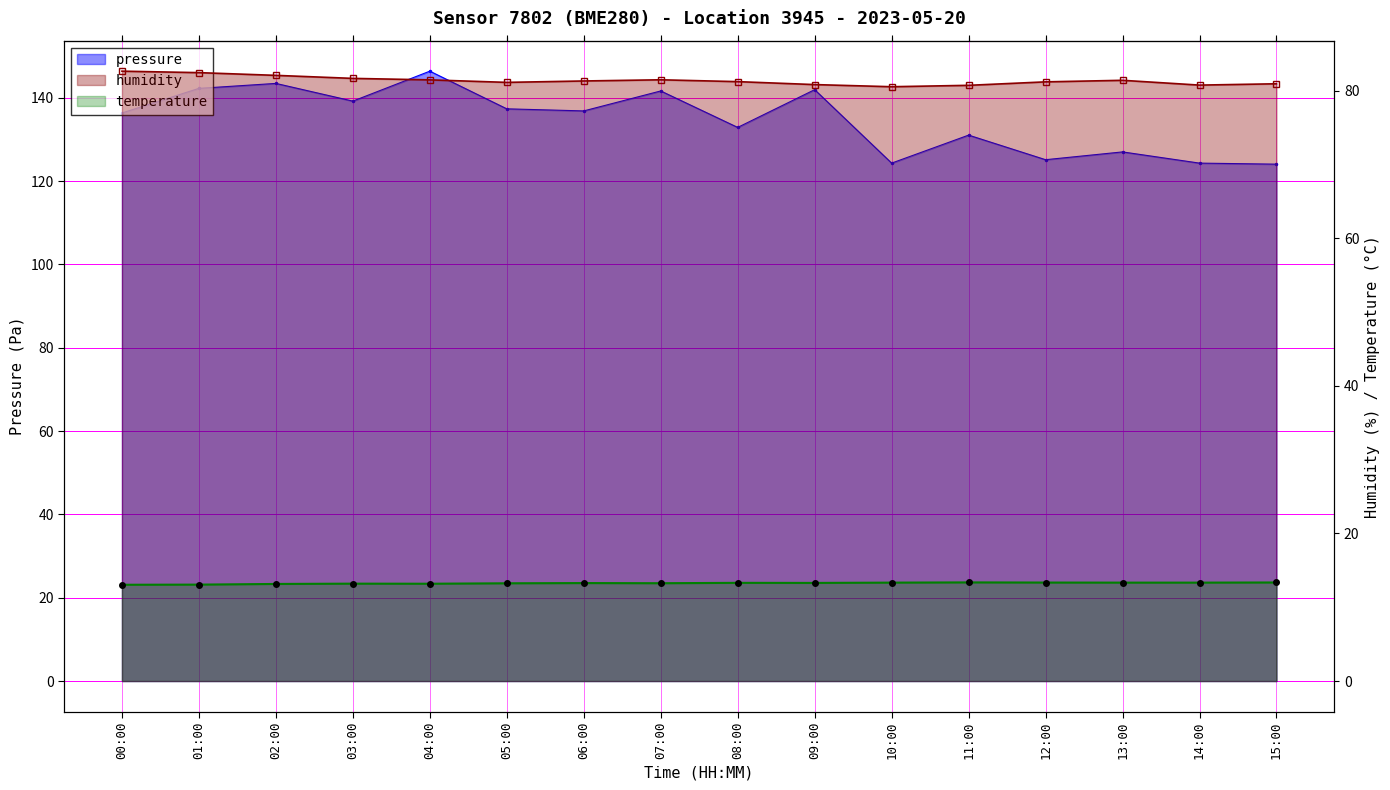

What is the sum of the temperature values at 09:00 and 13:00?

26.6